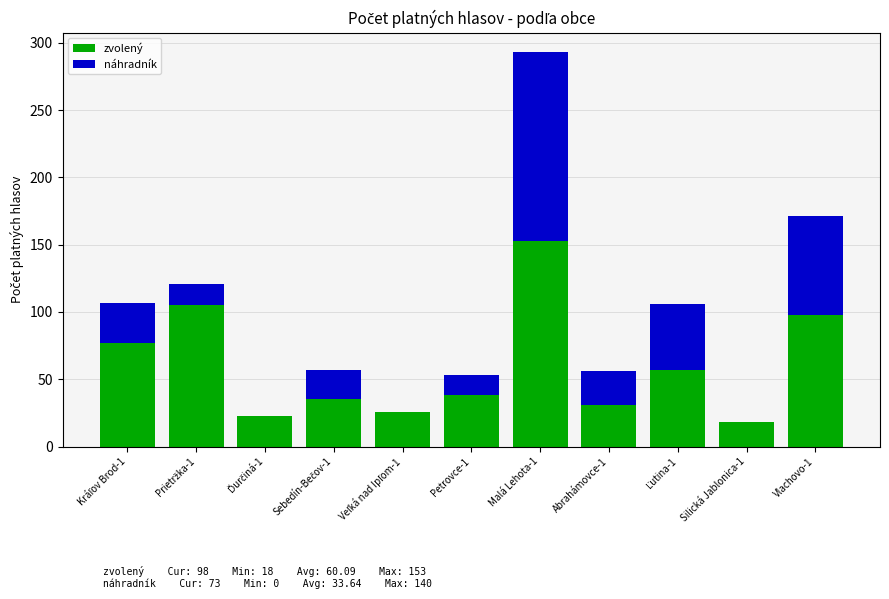

At which category is the sum across all series the highest?

Malá Lehota-1